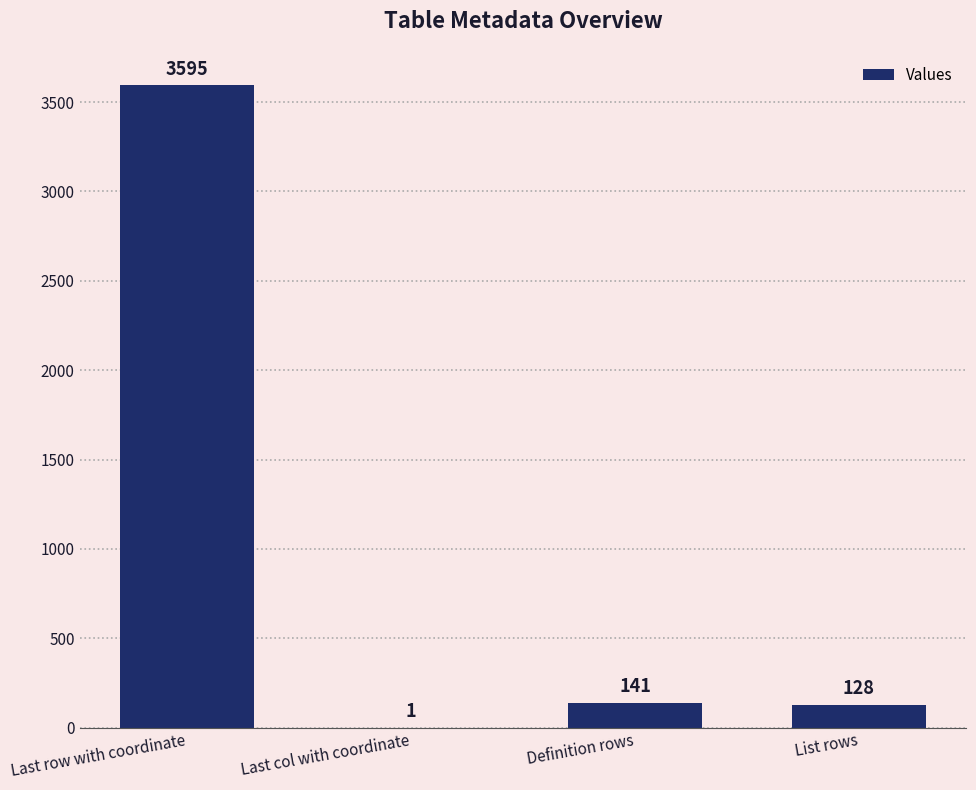

What is the approximate value at Last row with coordinate, to the nearest 100?

3600